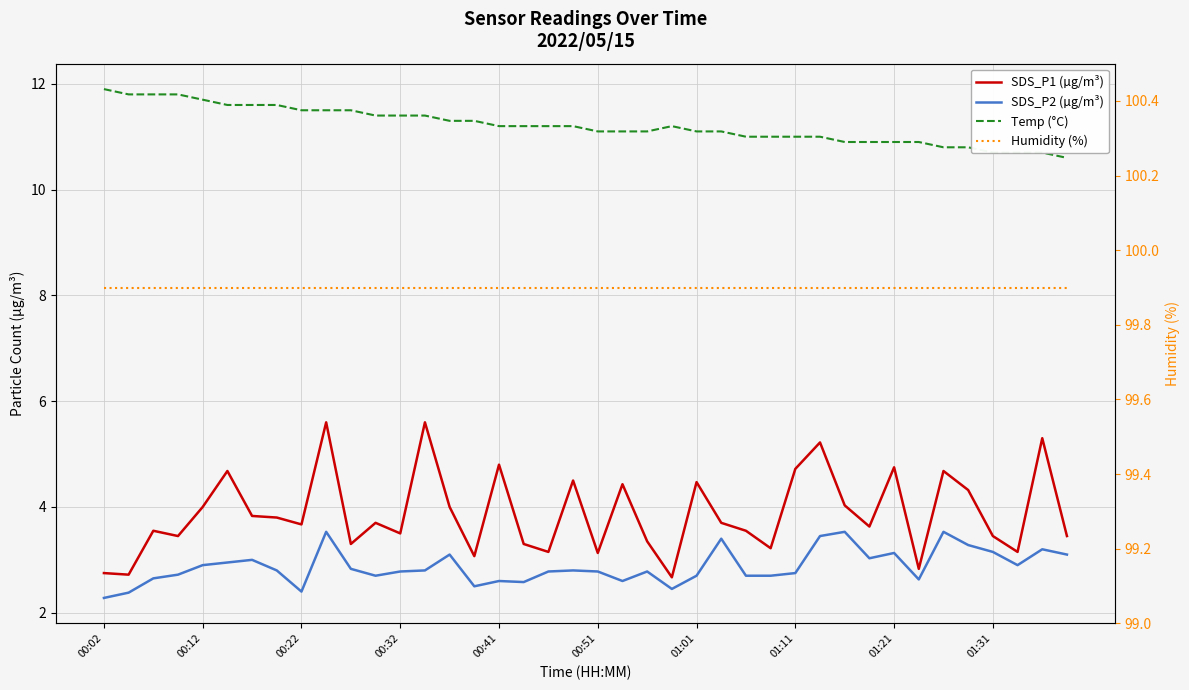

How many interior local peaks does the Temp (°C) series have?

1